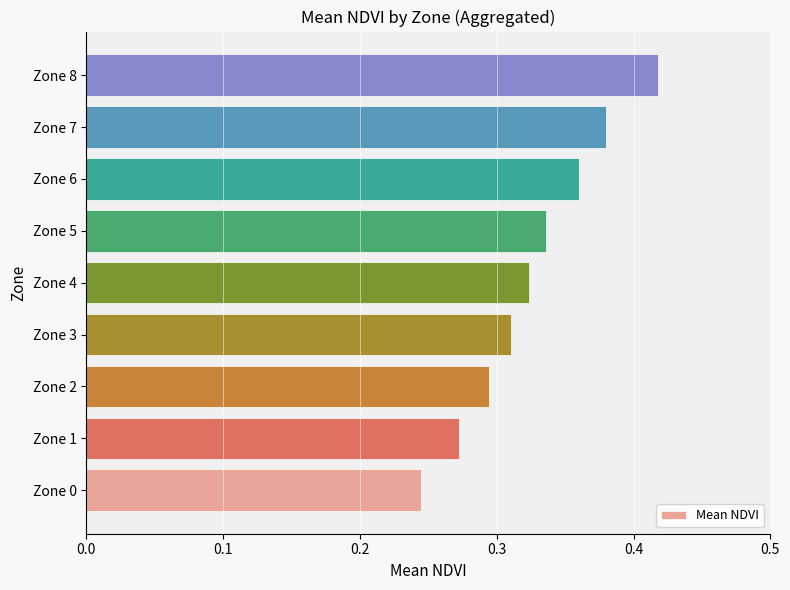

Where is the data nearest to the value 0?

Zone 0